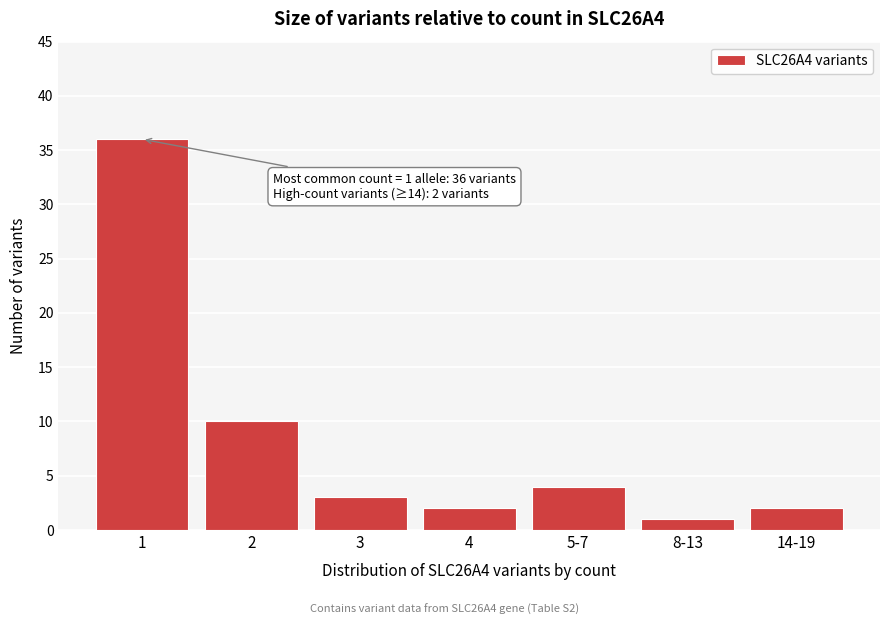

Reading left to right, what are all the values shown in this chart?

1=36	2=10	3=3	4=2	5-7=4	8-13=1	14-19=2